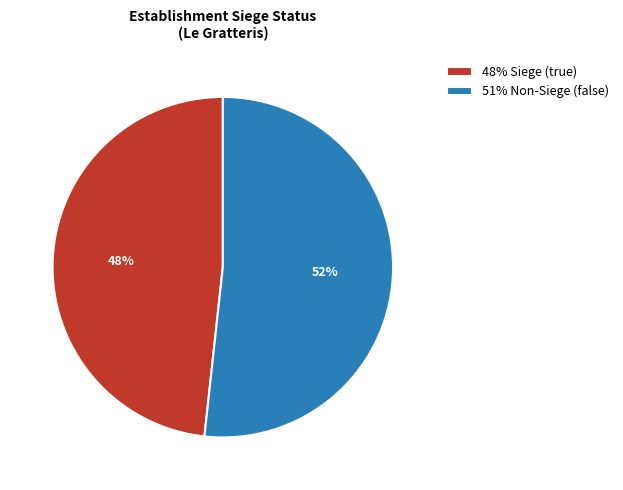

To the nearest percent, what is the average slice percentage?

50%